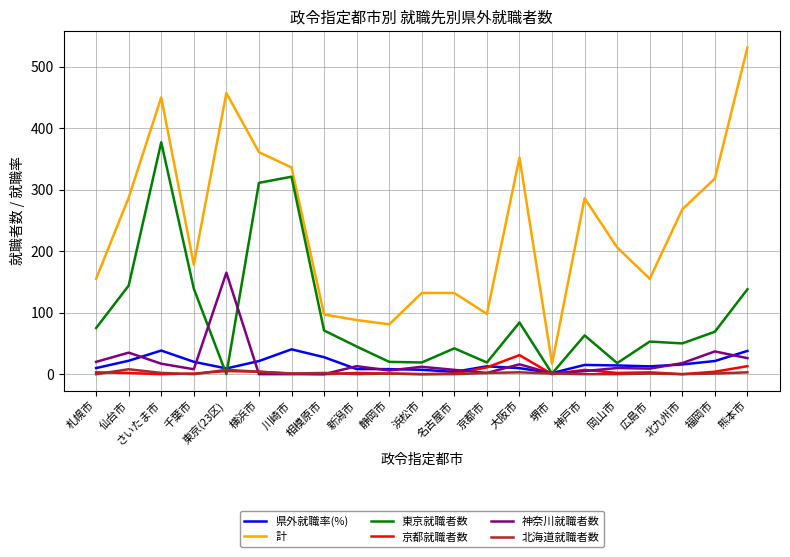

How many lines are shown in the chart?

6